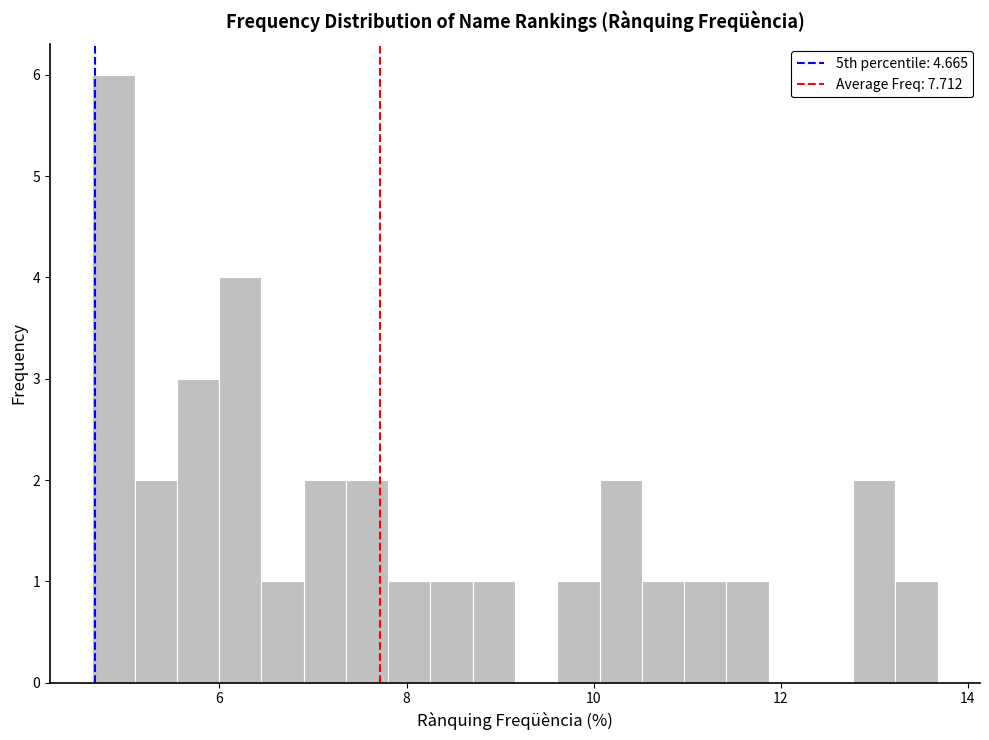

Read against the x-axis, roughly where is the centre of the tallest bar?

4.8